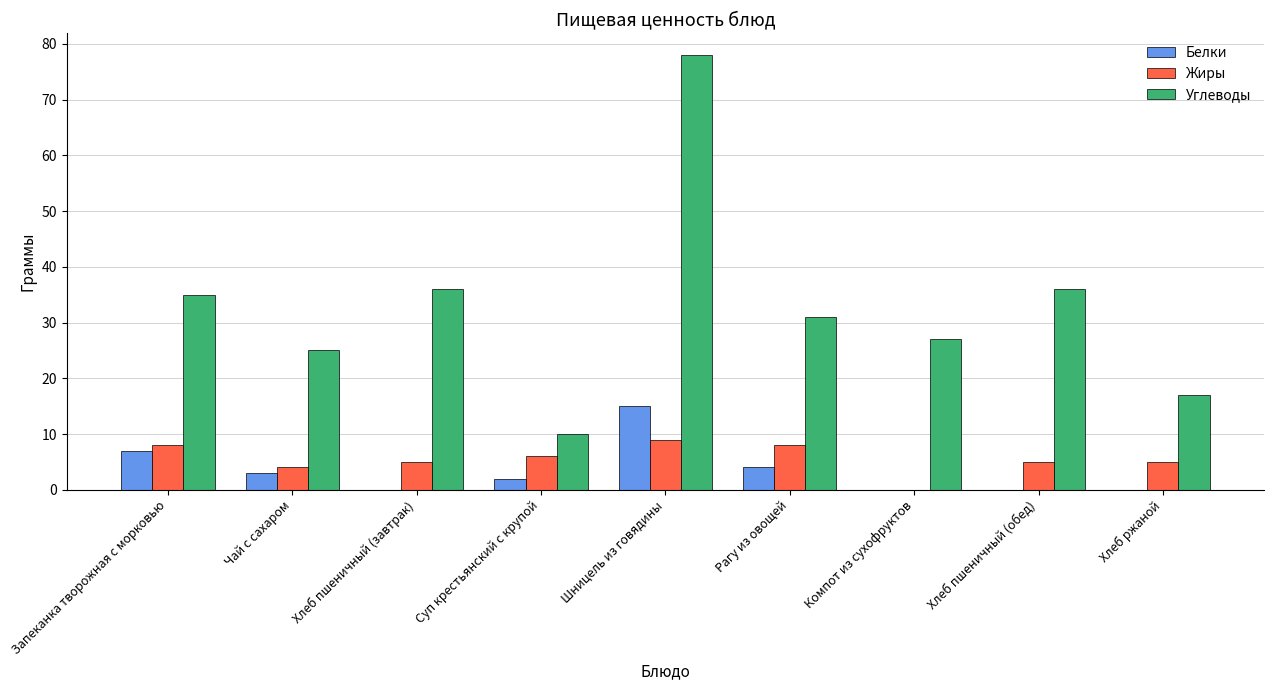

Count the number of categories in the chart.

9